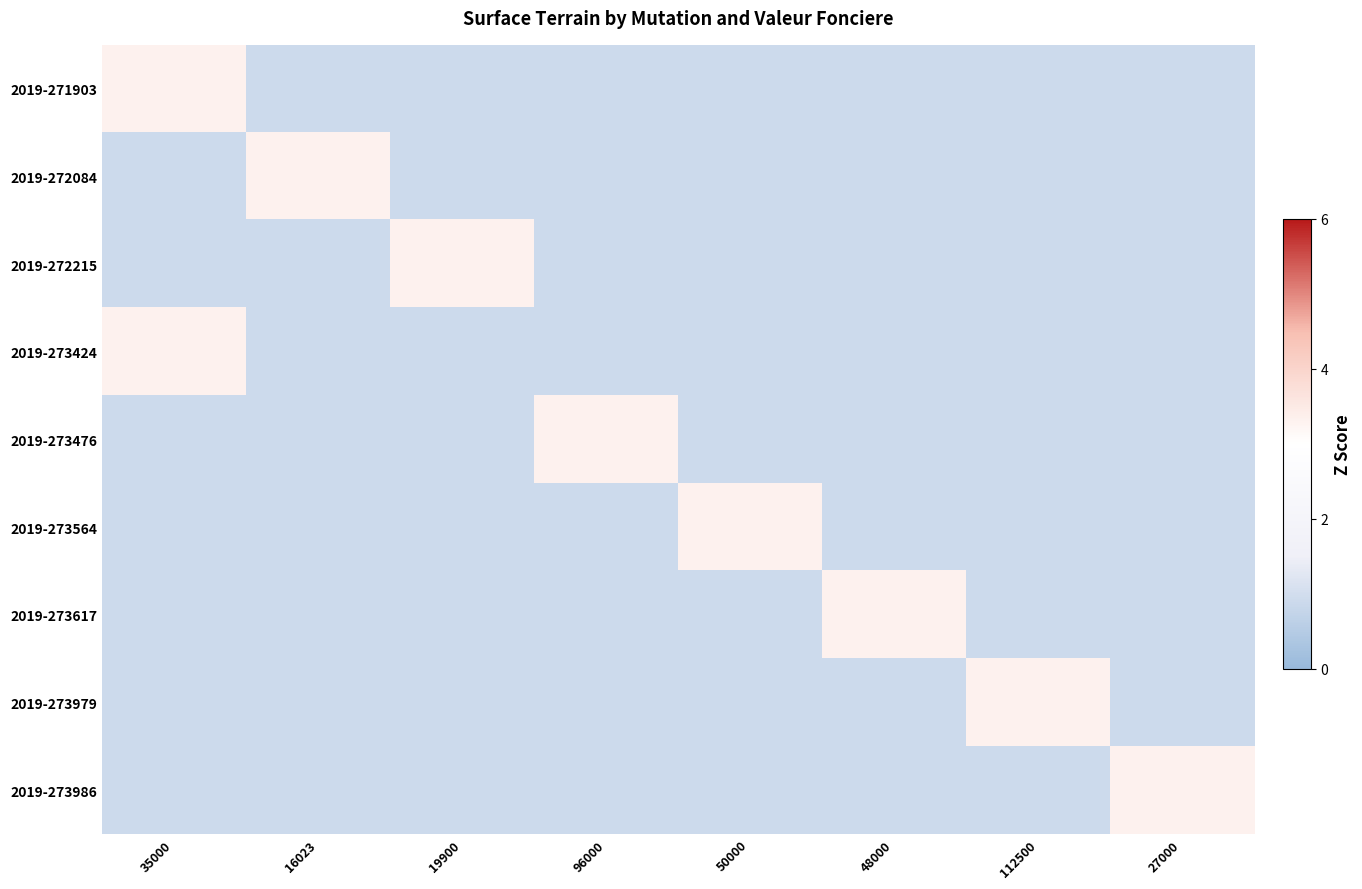

Reading right to left, what are all the values shown in this chart?

2019-271903: 27000=-0.4	112500=-0.4	48000=-0.4	50000=-0.4	96000=-0.4	19900=-0.4	16023=-0.4	35000=2.6
2019-272084: 27000=-0.4	112500=-0.4	48000=-0.4	50000=-0.4	96000=-0.4	19900=-0.4	16023=2.6	35000=-0.4
2019-272215: 27000=-0.4	112500=-0.4	48000=-0.4	50000=-0.4	96000=-0.4	19900=2.6	16023=-0.4	35000=-0.4
2019-273424: 27000=-0.4	112500=-0.4	48000=-0.4	50000=-0.4	96000=-0.4	19900=-0.4	16023=-0.4	35000=2.6
2019-273476: 27000=-0.4	112500=-0.4	48000=-0.4	50000=-0.4	96000=2.6	19900=-0.4	16023=-0.4	35000=-0.4
2019-273564: 27000=-0.4	112500=-0.4	48000=-0.4	50000=2.6	96000=-0.4	19900=-0.4	16023=-0.4	35000=-0.4
2019-273617: 27000=-0.4	112500=-0.4	48000=2.6	50000=-0.4	96000=-0.4	19900=-0.4	16023=-0.4	35000=-0.4
2019-273979: 27000=-0.4	112500=2.6	48000=-0.4	50000=-0.4	96000=-0.4	19900=-0.4	16023=-0.4	35000=-0.4
2019-273986: 27000=2.6	112500=-0.4	48000=-0.4	50000=-0.4	96000=-0.4	19900=-0.4	16023=-0.4	35000=-0.4